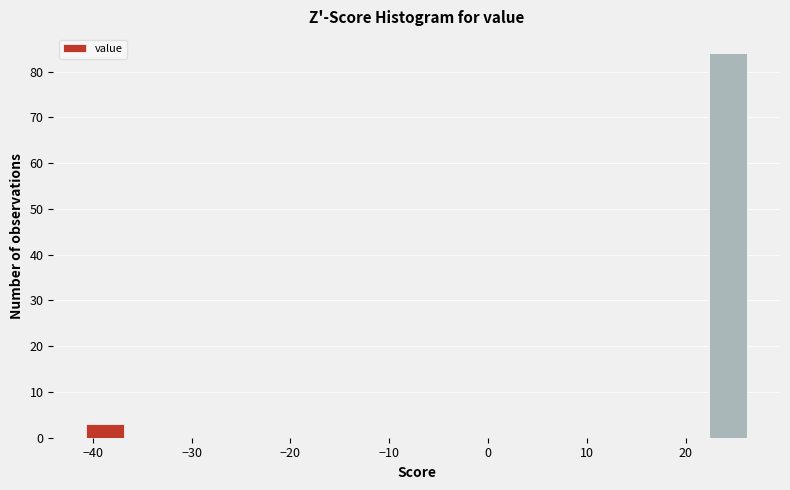

Which range on the x-axis has the tallest bar?

22 to 27